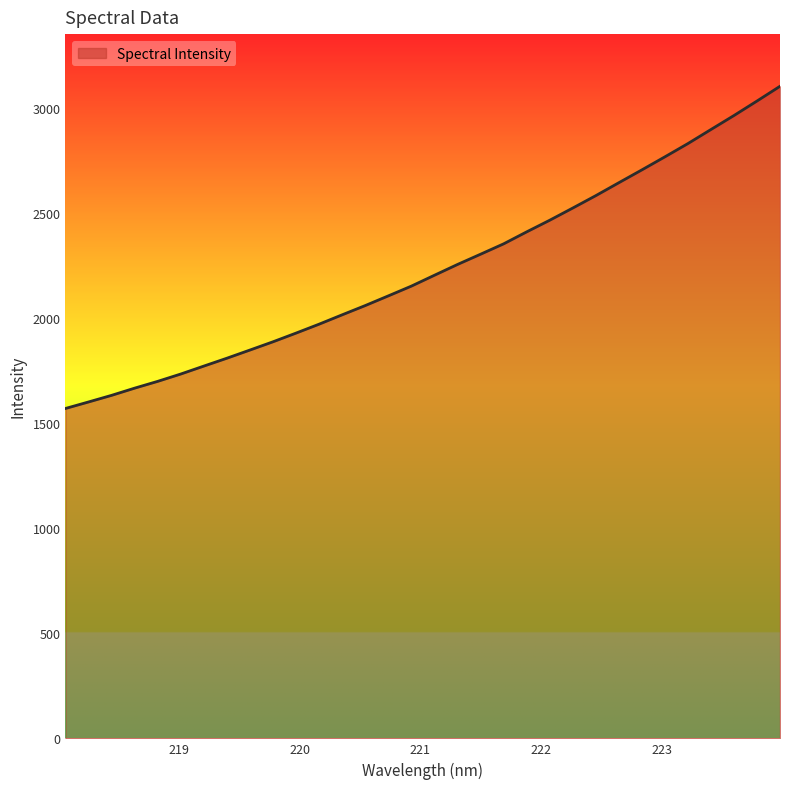

What is the minimum value shown in the chart?

1569.9